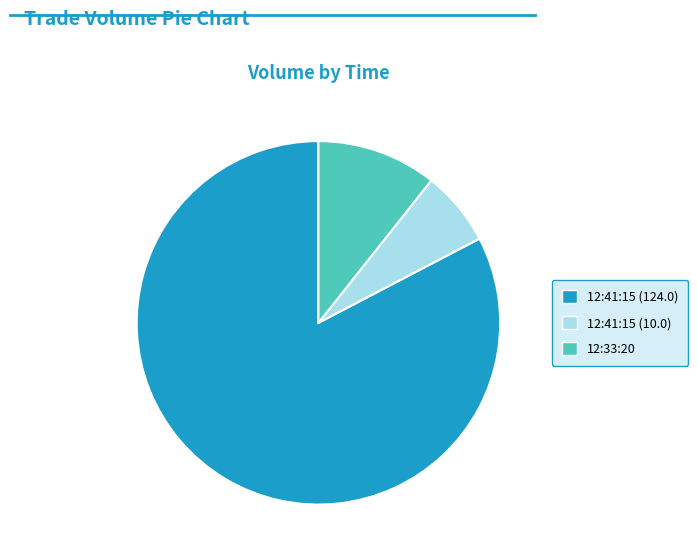

Does 12:41:15 (124.0) represent more than half of the total?

Yes